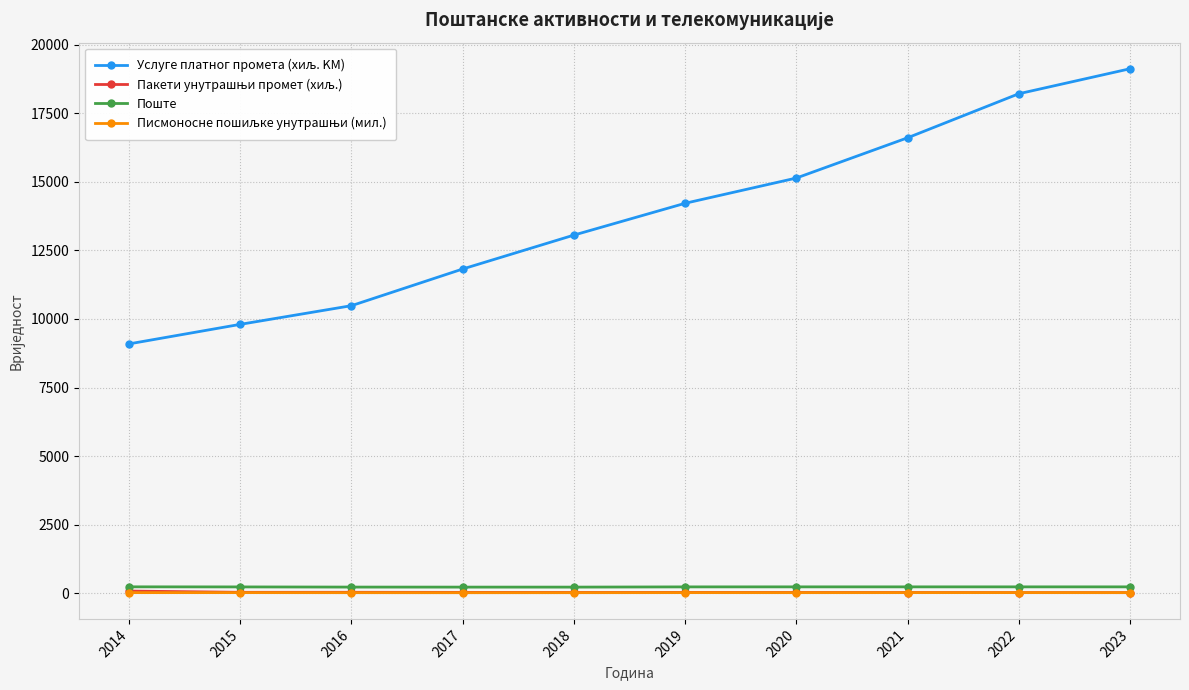

What is the value of the Поште point at the 6th from the left?

233